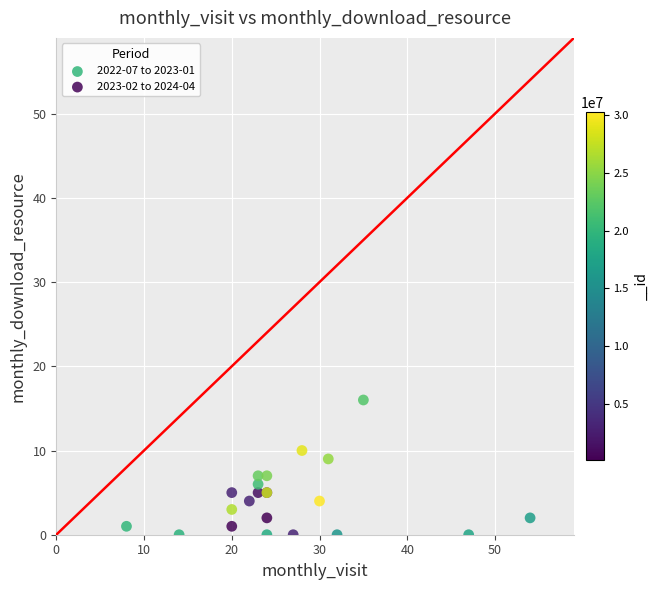

Which series reaches the maximum Y coordinate?

2023-02 to 2024-04